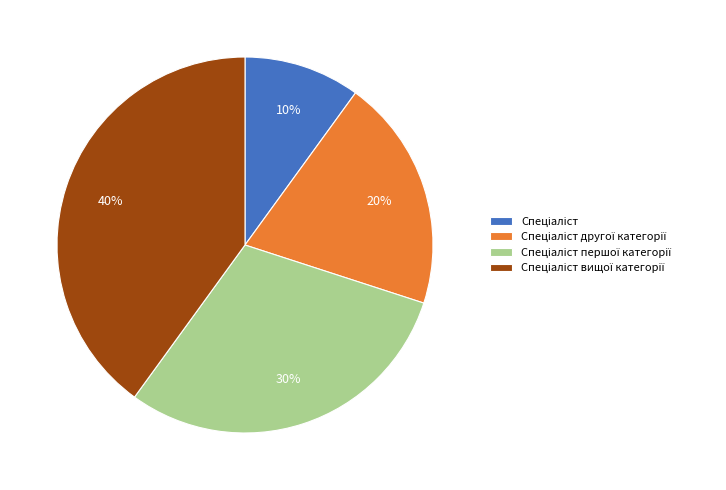

Does any single category account for the majority?

No